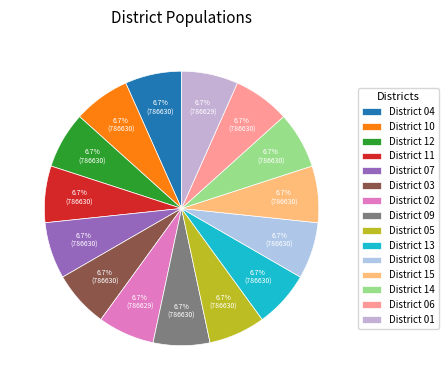

What is the ratio of the value at District 09 to the value at District 02?

1.0